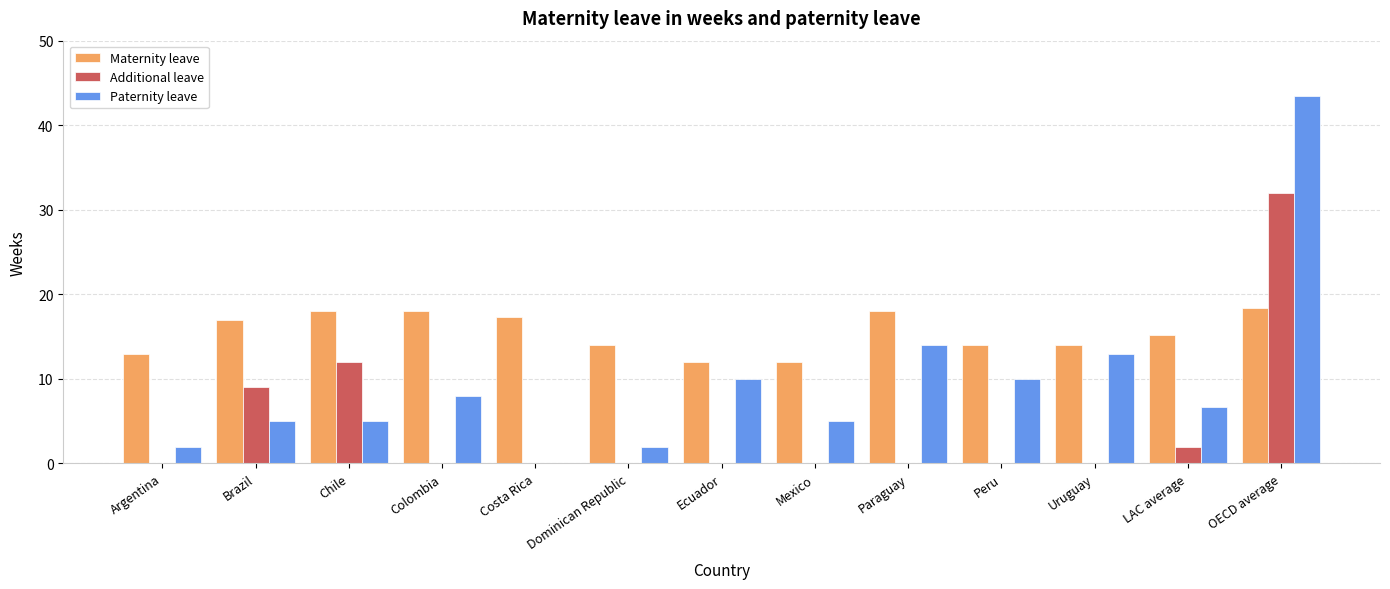

How many distinct data groups are displayed?

3